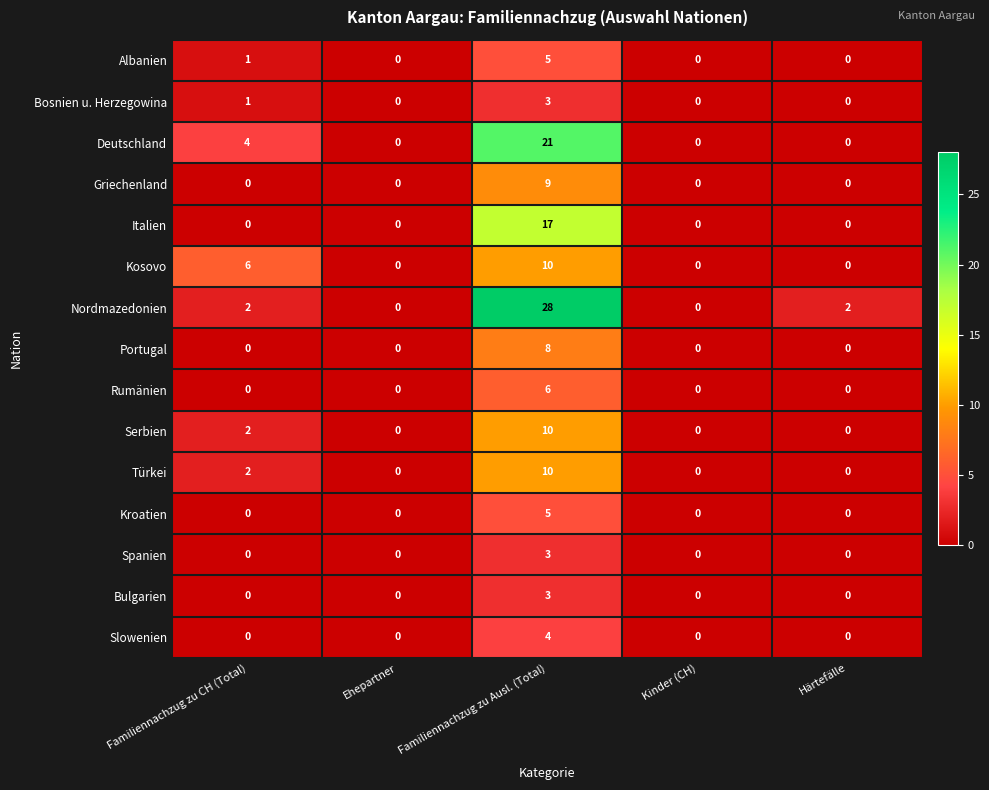

How many data points does each series have?

5